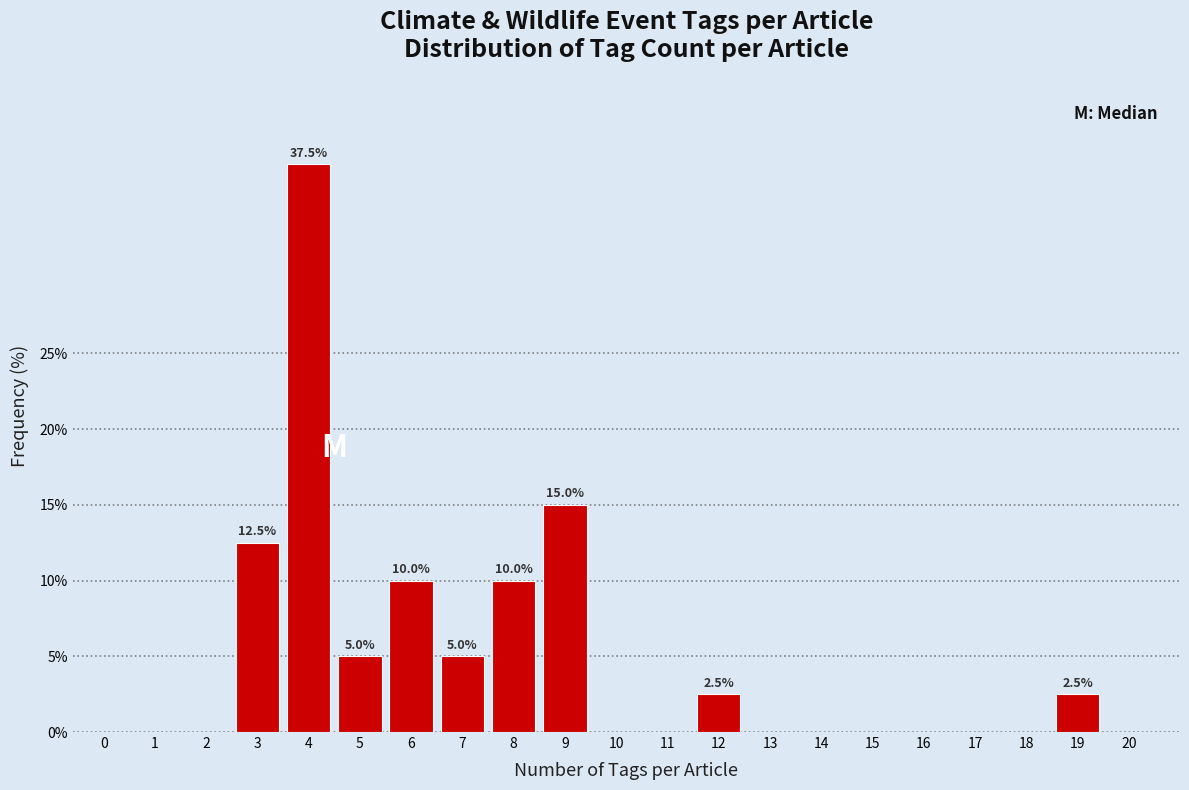

Reading right to left, transcribe all the data shown in this chart.

20=0.0	19=2.5	18=0.0	17=0.0	16=0.0	15=0.0	14=0.0	13=0.0	12=2.5	11=0.0	10=0.0	9=15.0	8=10.0	7=5.0	6=10.0	5=5.0	4=37.5	3=12.5	2=0.0	1=0.0	0=0.0